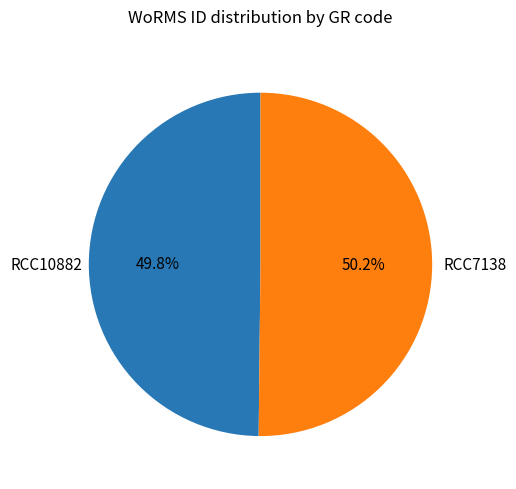

Is there a majority slice in this chart?

Yes